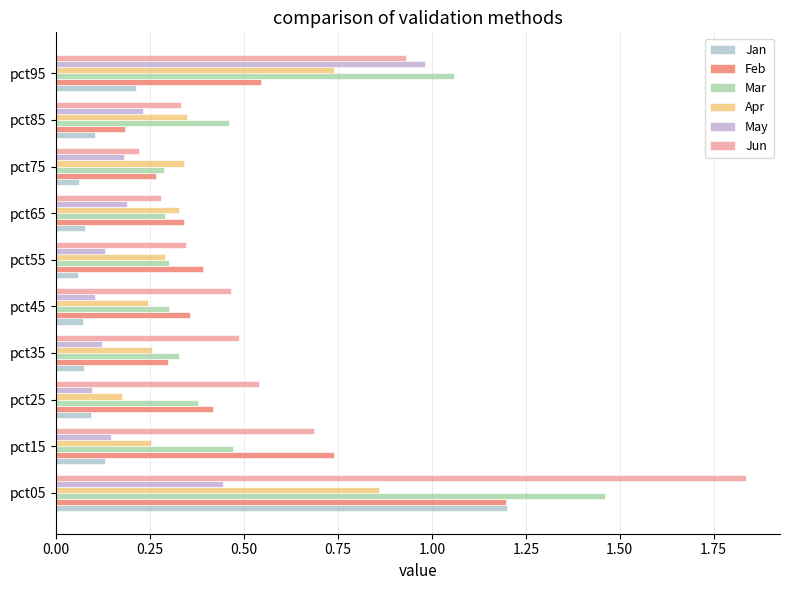

What is the minimum value for Jun?

0.2